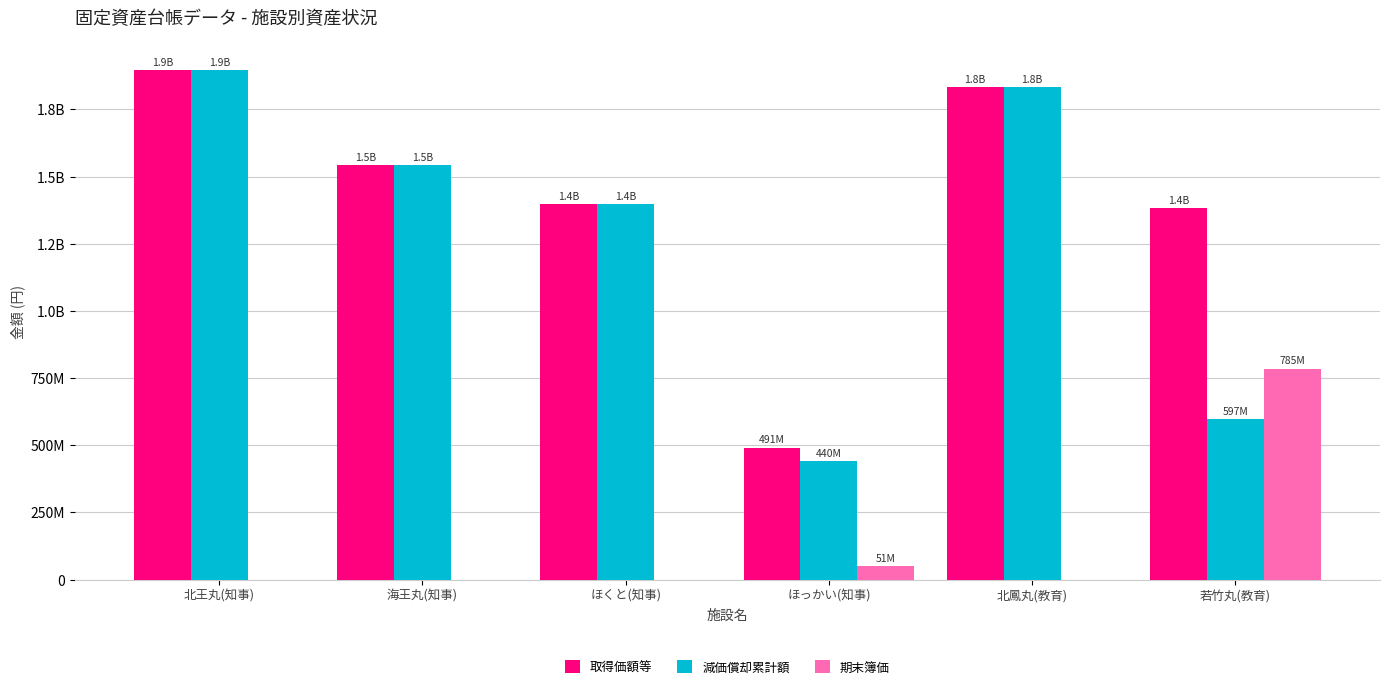

Which series has the widest spread of values?

減価償却累計額